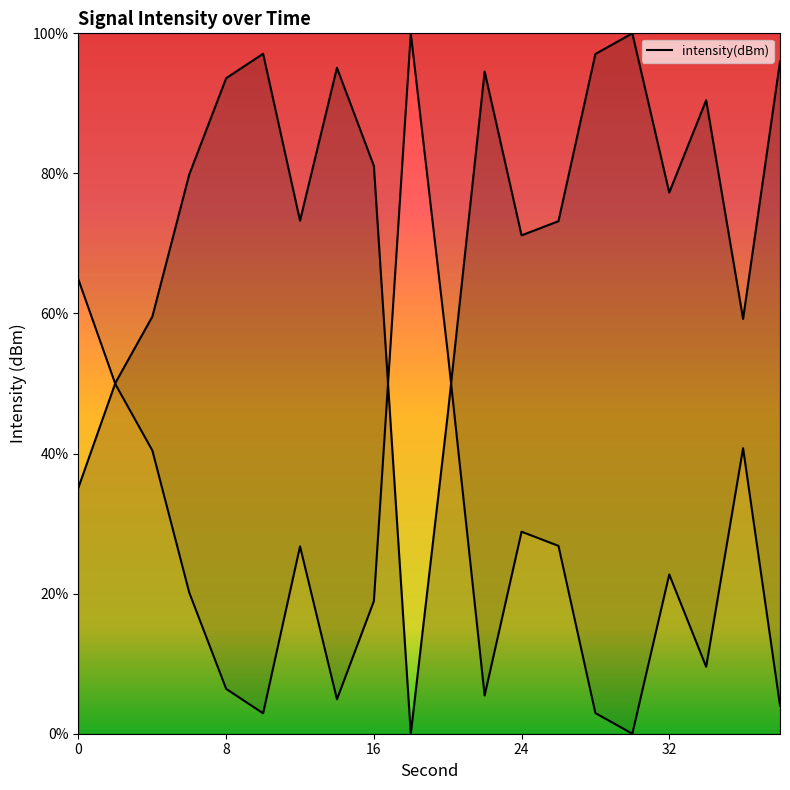

What is the value of the 12th point from the left?

94.5